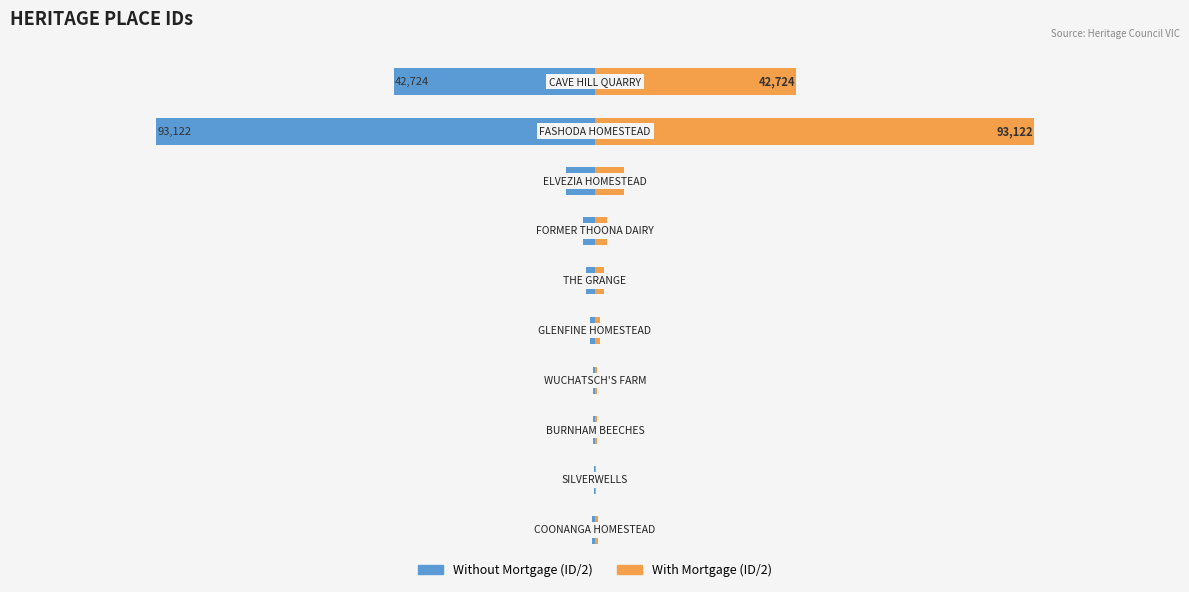

What position from the left is 0?

4